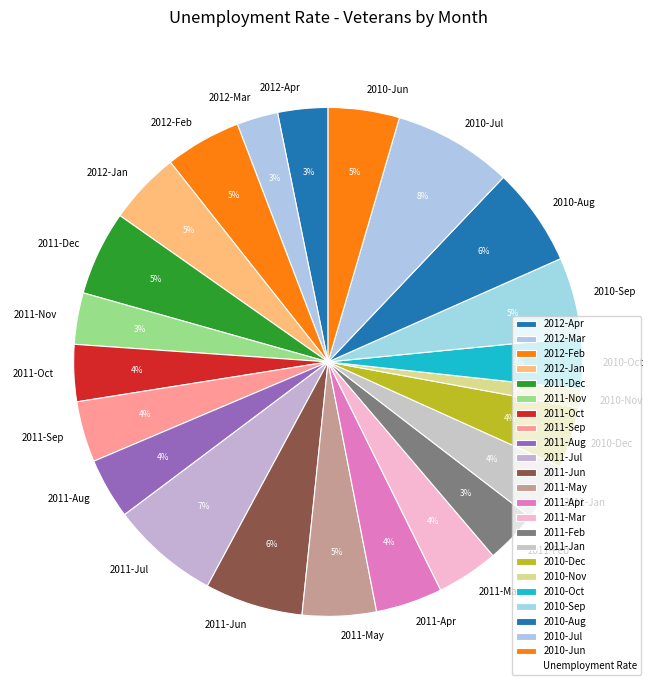

Which category has the smallest portion of the pie?

2010-Nov